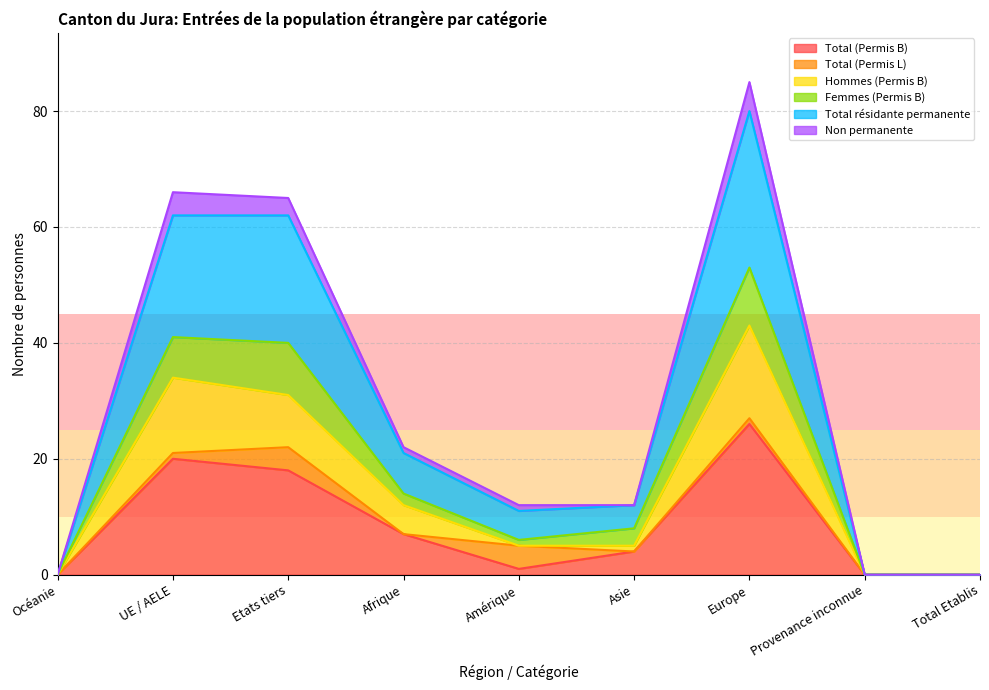

The Non permanente series shows 7 at Amérique. True or false?

False